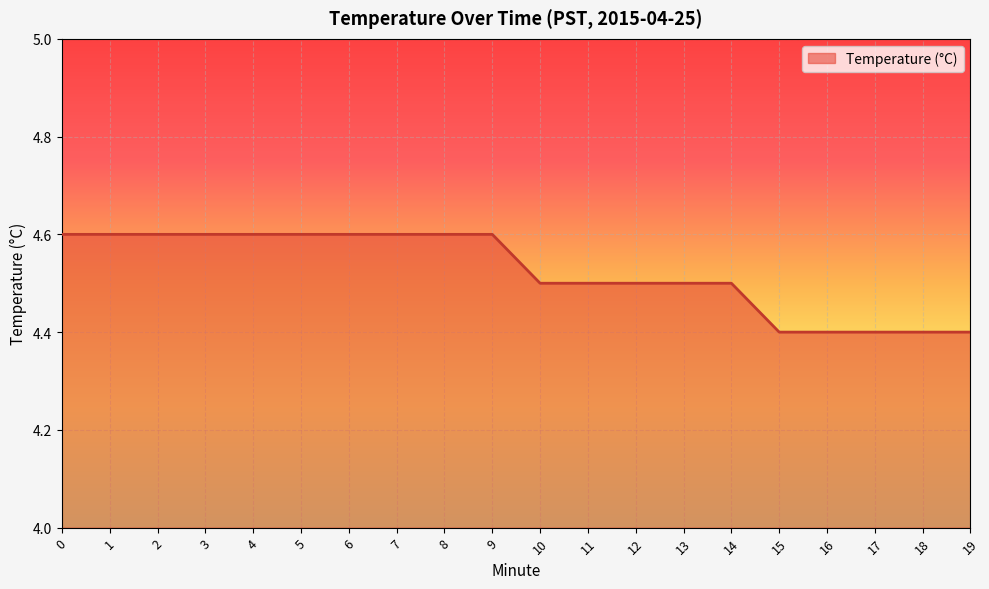

What is the sum of all values?

90.5